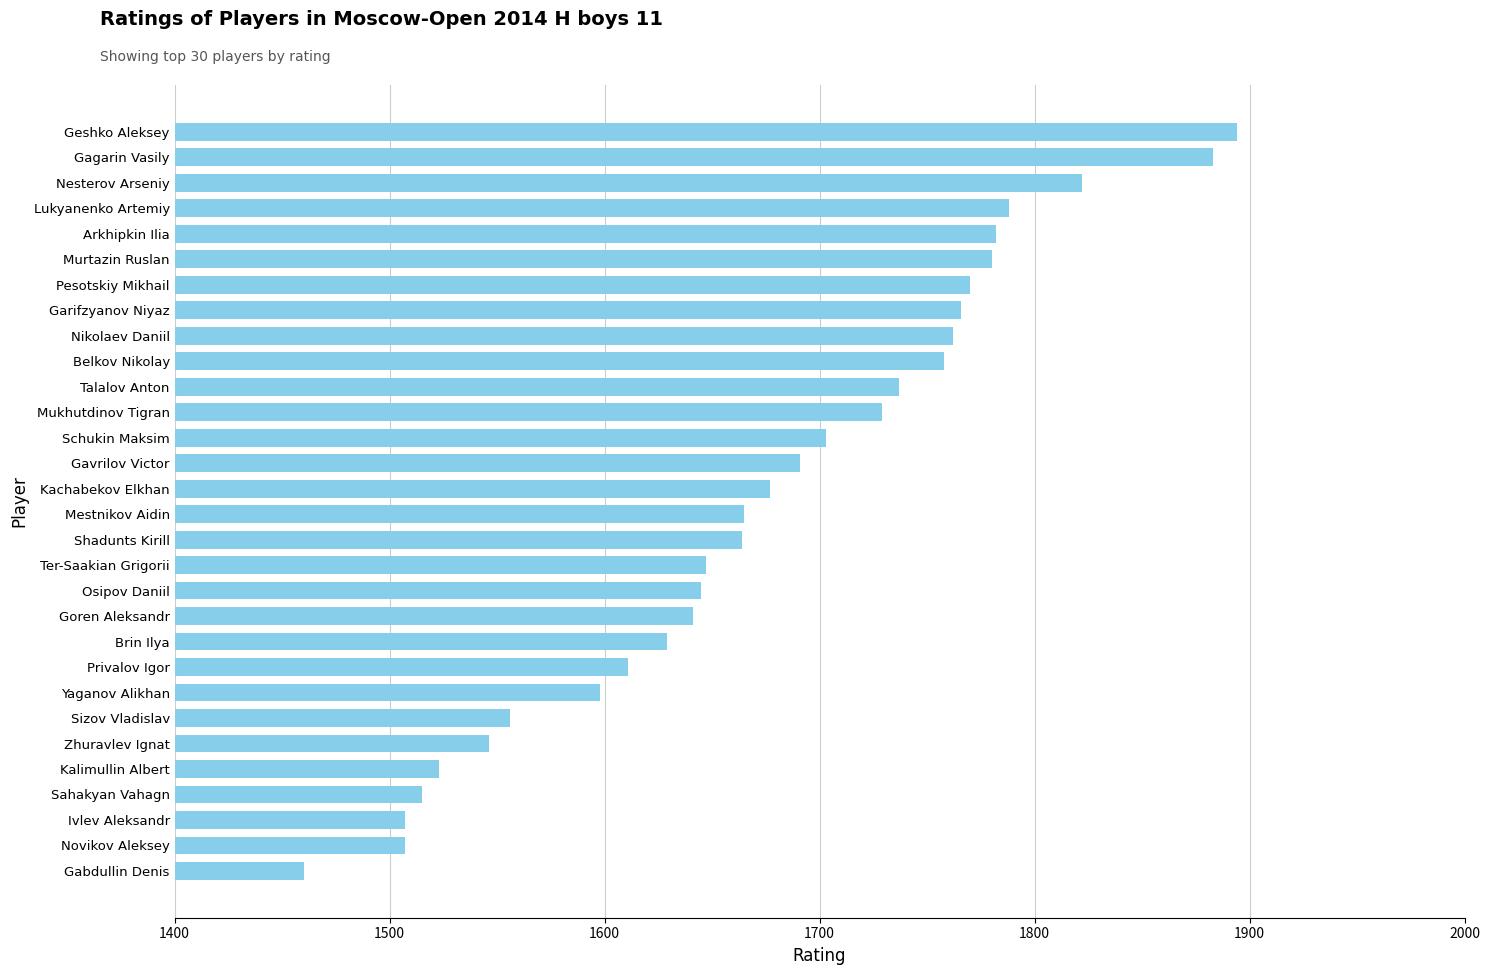

What is the average value?

1675